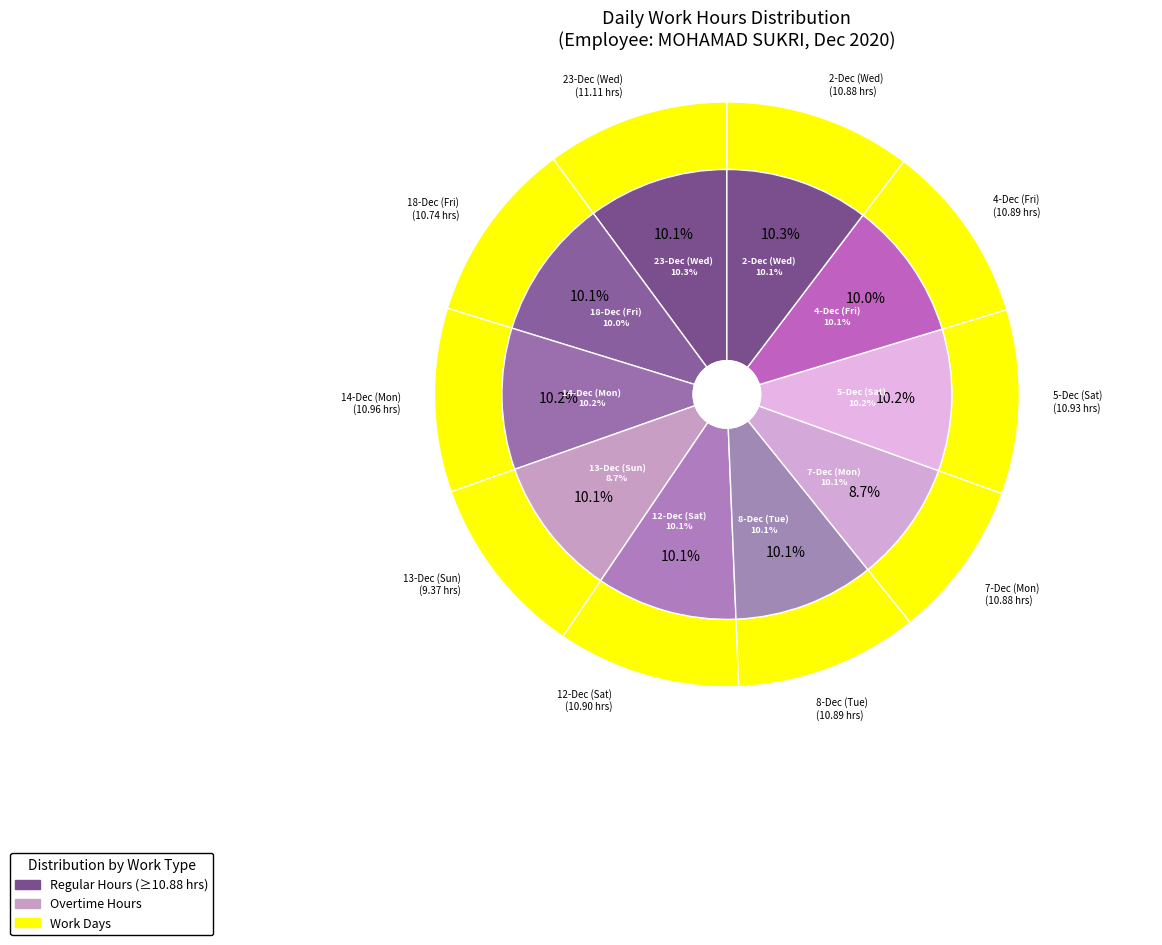

What portion of the pie excludes 5-Dec (Sat)?

89.8%